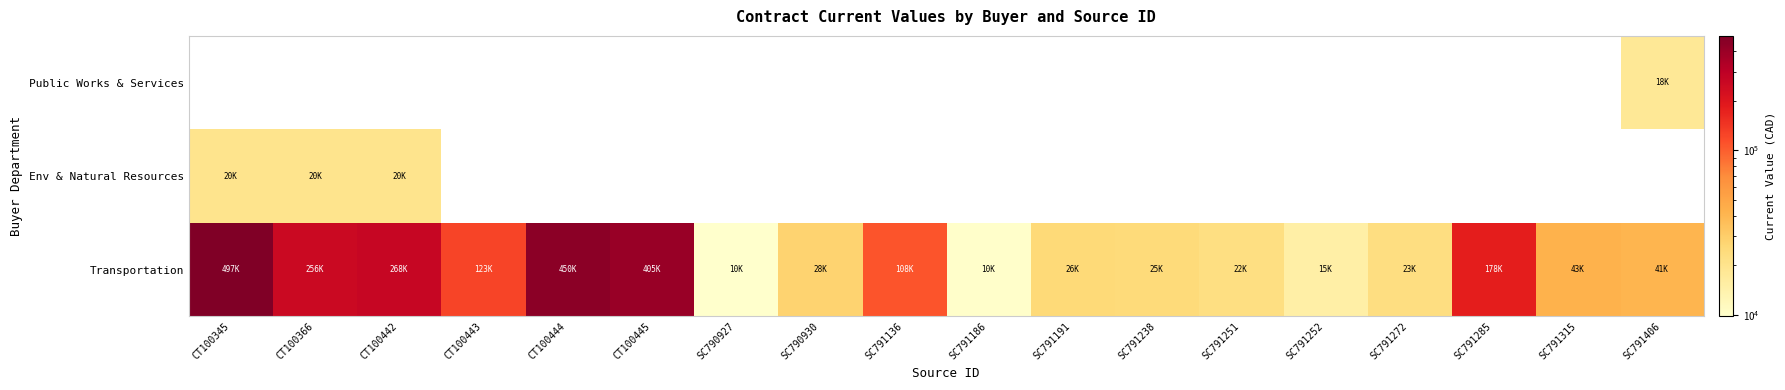

Which series has the widest spread of values?

Transportation